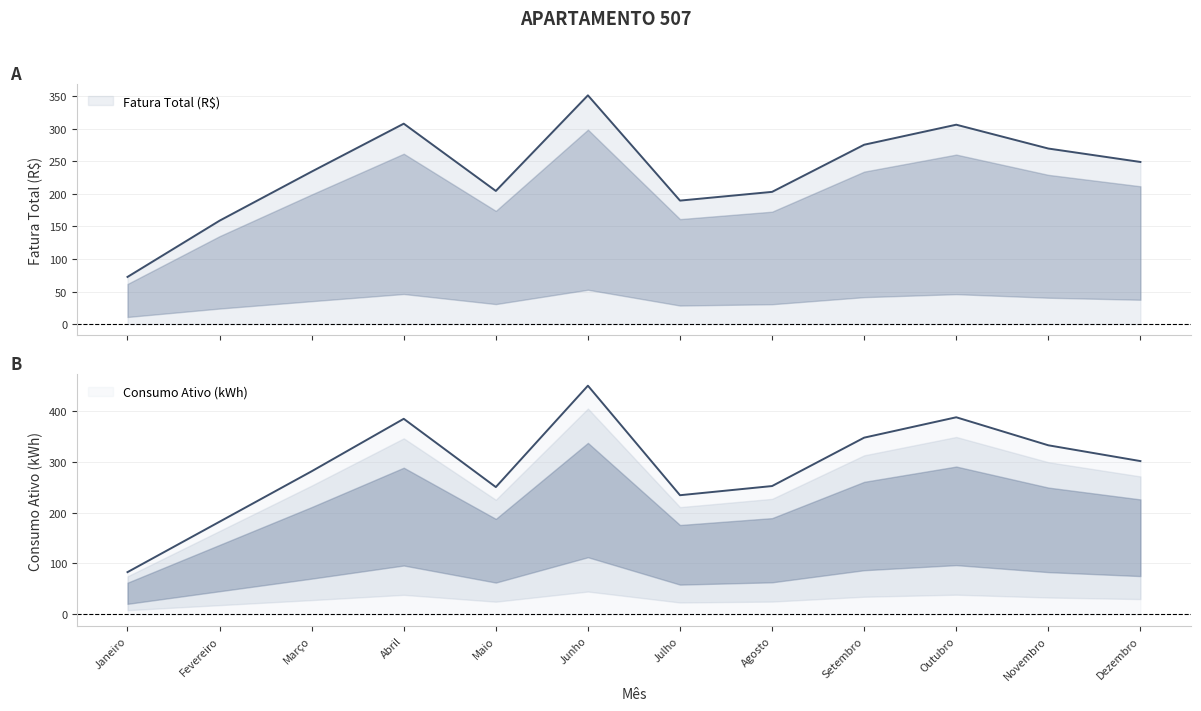

How many values in the Consumo Ativo (kWh) series are below 301?

6